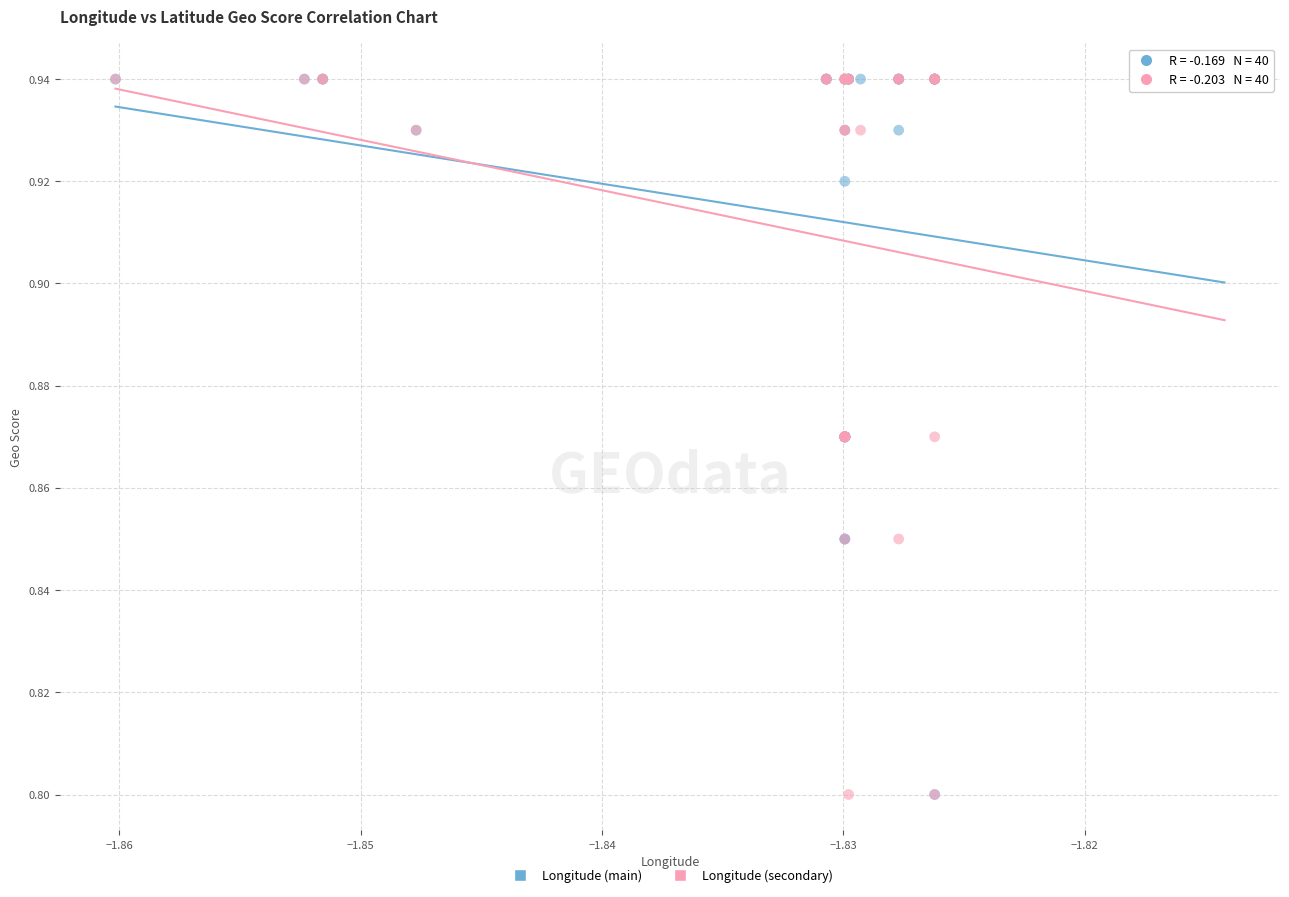

What are all the series names shown in the legend?

Longitude (main), Longitude (secondary)